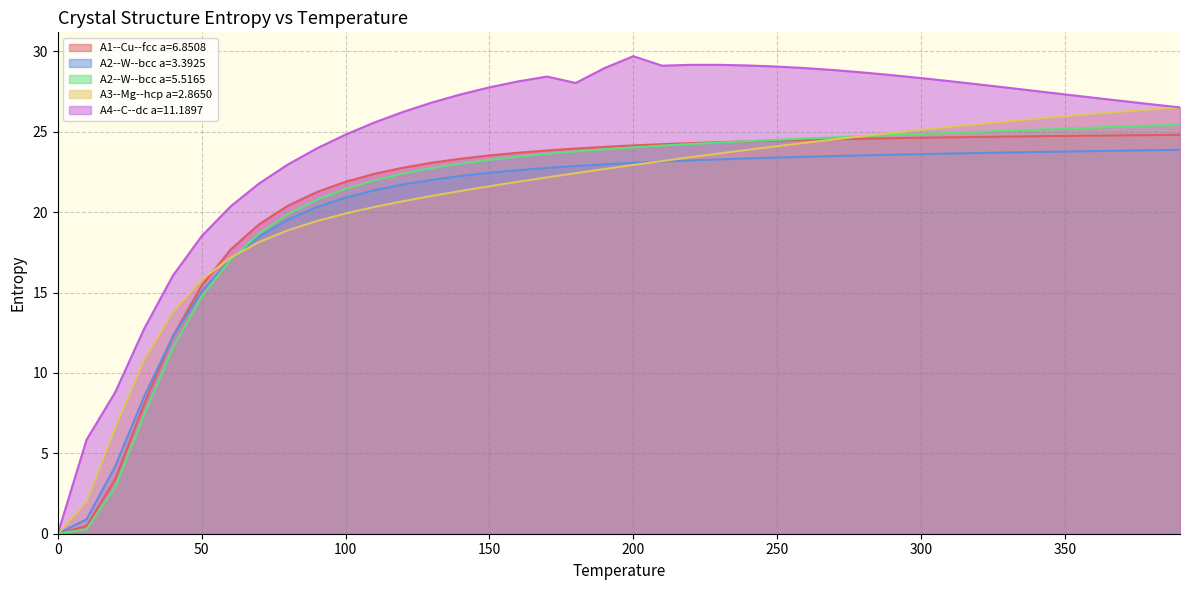

How many times do A2--W--bcc a=3.3925 and A1--Cu--fcc a=6.8508 cross each other?

1